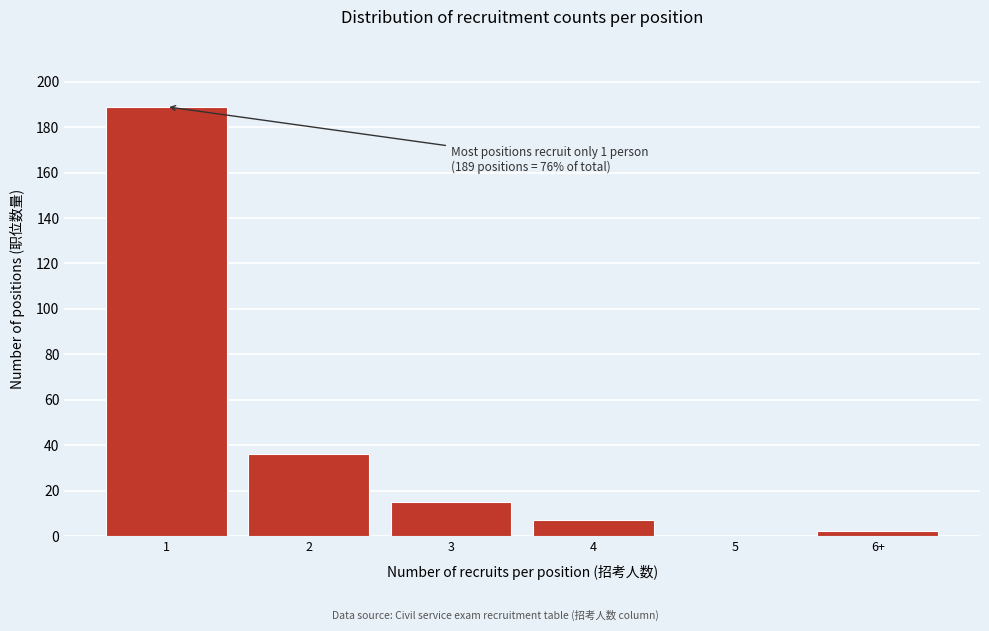

Reading left to right, transcribe all the data shown in this chart.

1=189	2=36	3=15	4=7	5=0	6+=2